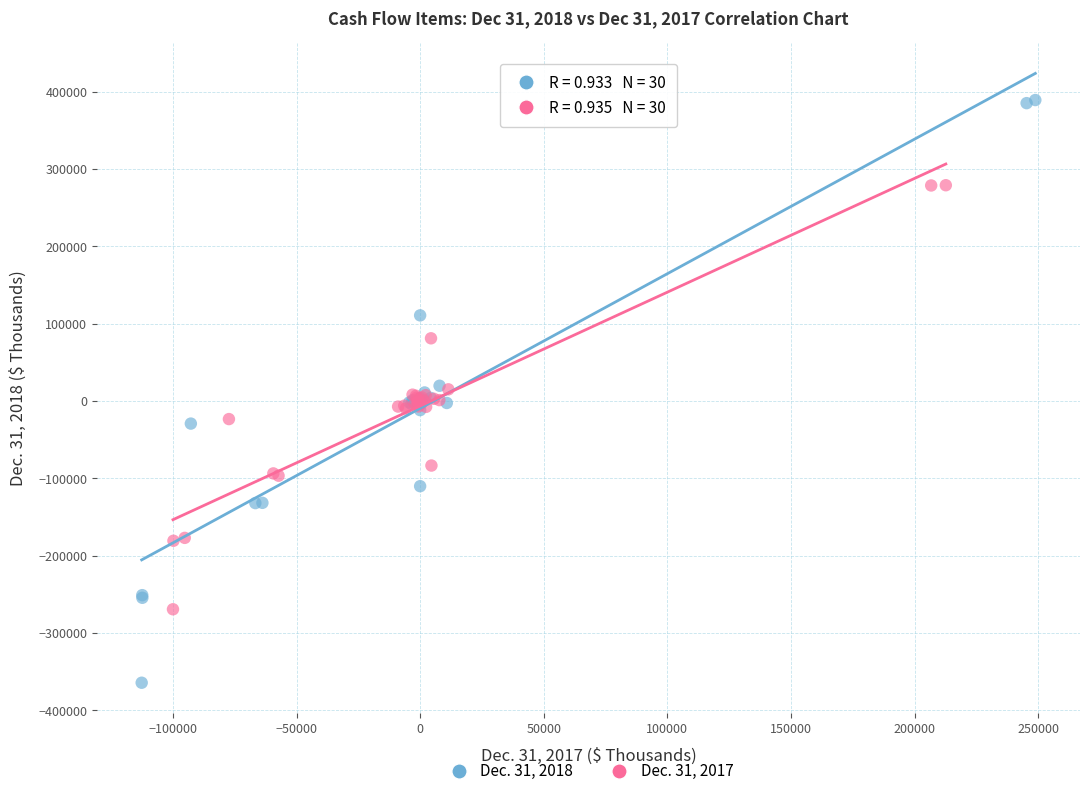

Which series has the largest Y range (max minus min)?

Dec. 31, 2018